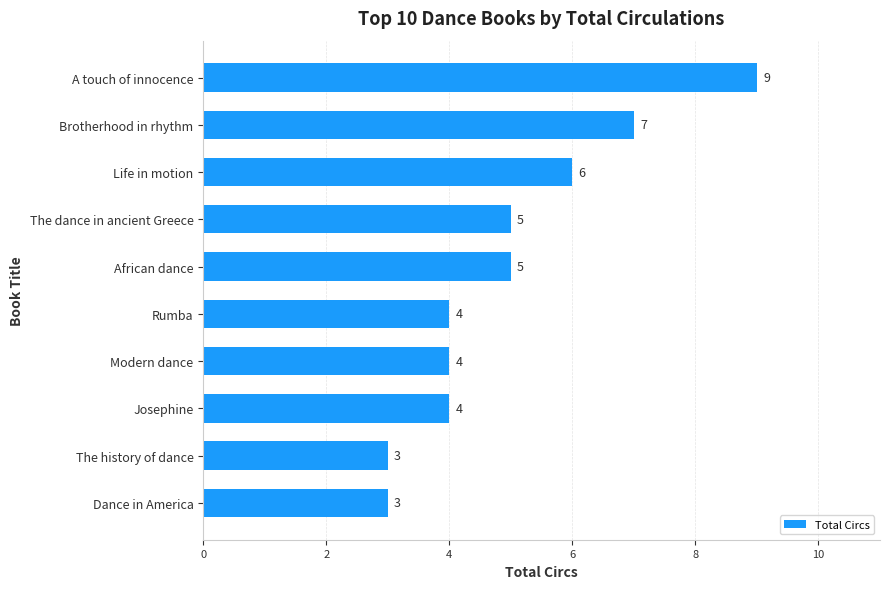

The value at Modern dance is 4. True or false?

True